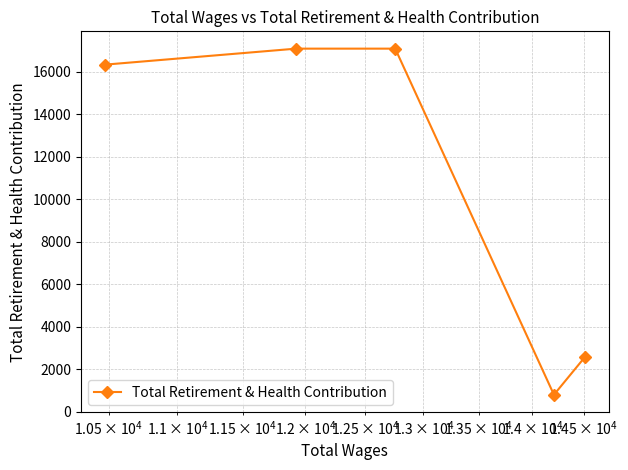

What is the value of the 1st point from the left?

16346